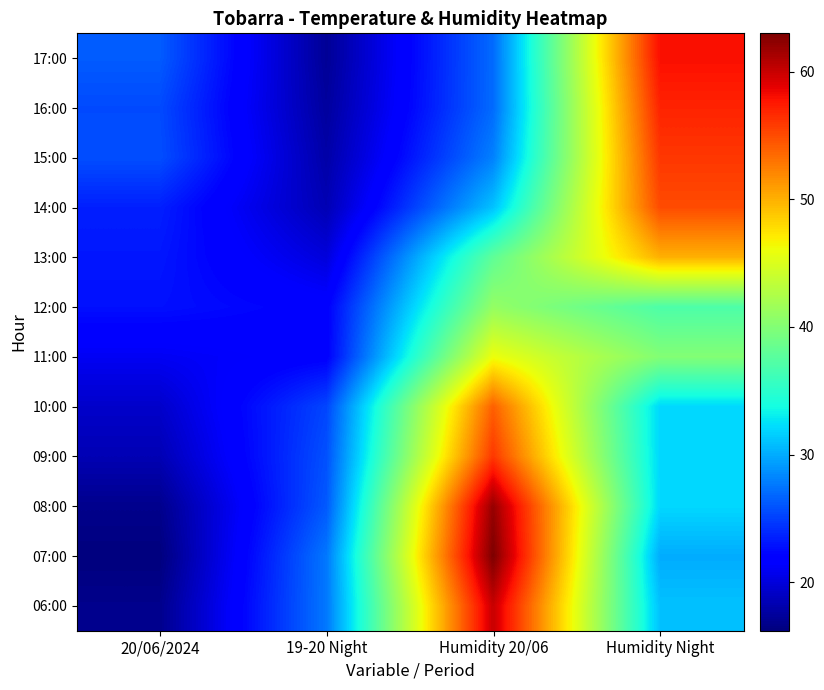

What is the greatest value displayed?

63.0